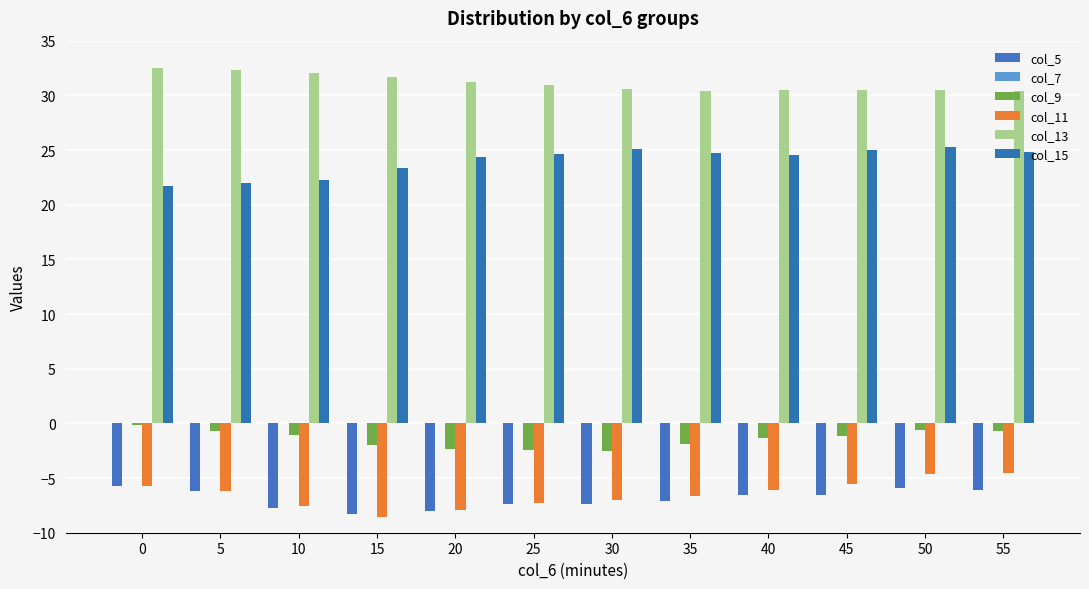

Rank the series by their maximum value, from lowest to highest.

col_5, col_11, col_9, col_15, col_13